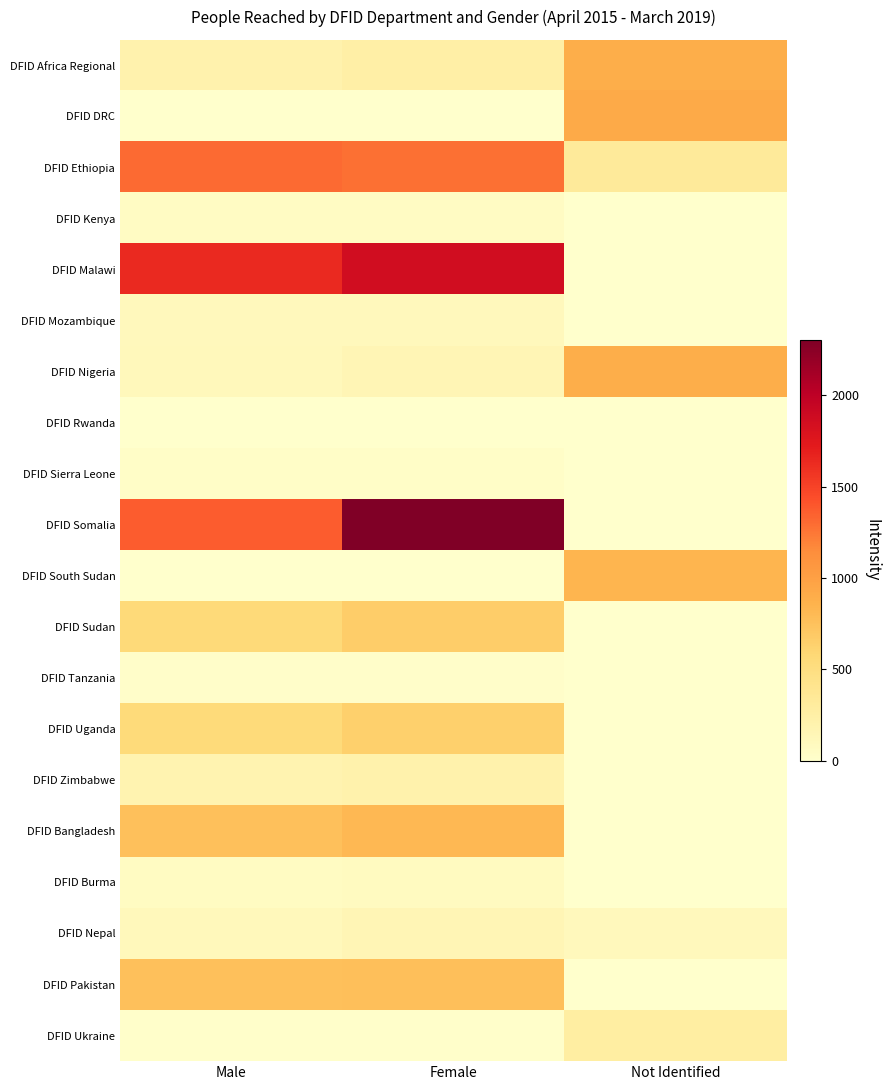

Which label corresponds to the largest value in the chart?

Female